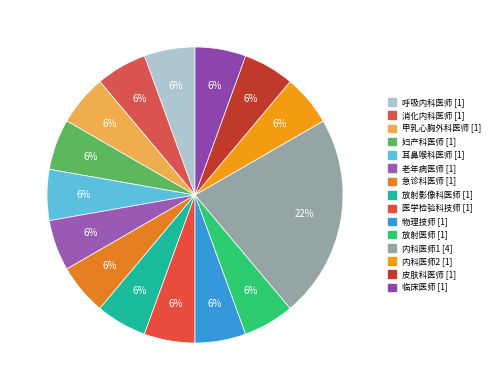

How many segments does this pie chart have?

15